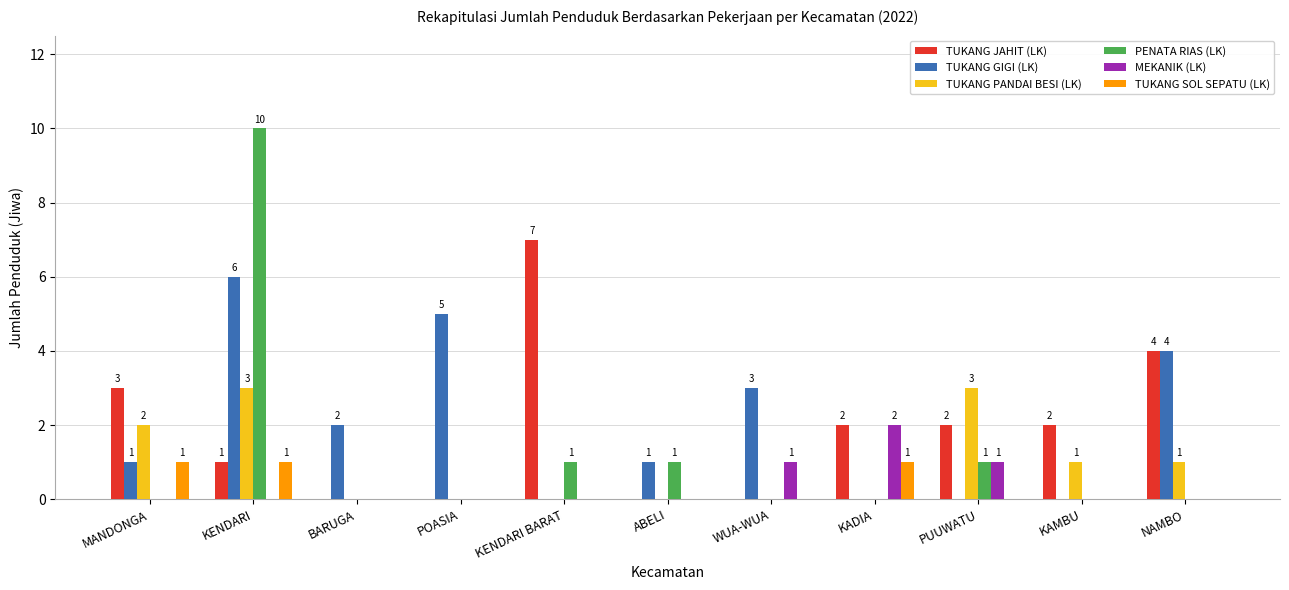

Is the value of PENATA RIAS (LK) at BARUGA greater than the value of TUKANG JAHIT (LK) at KENDARI BARAT?

No